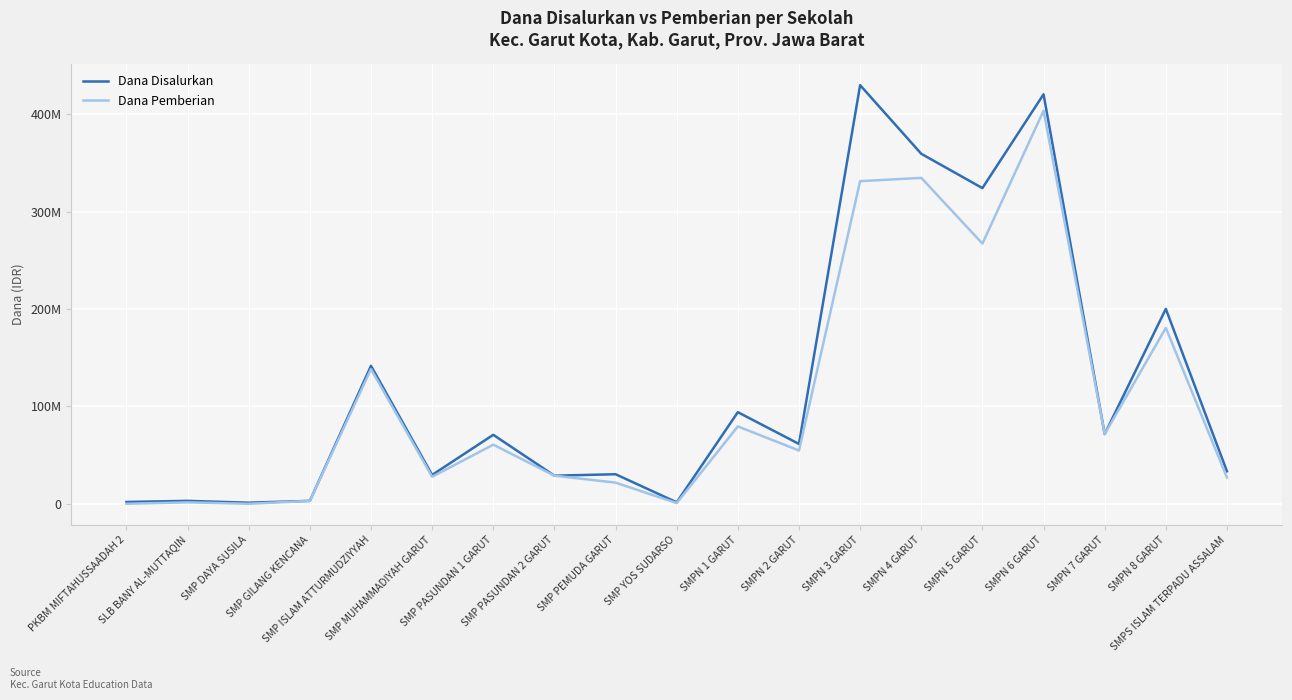

Read the Dana Disalurkan value at SLB BANY AL-MUTTAQIN, to the nearest 100.

3000000